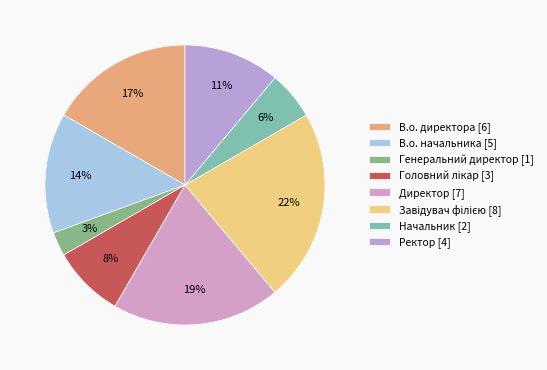

What is the smallest slice in the pie chart?

Генеральний директор